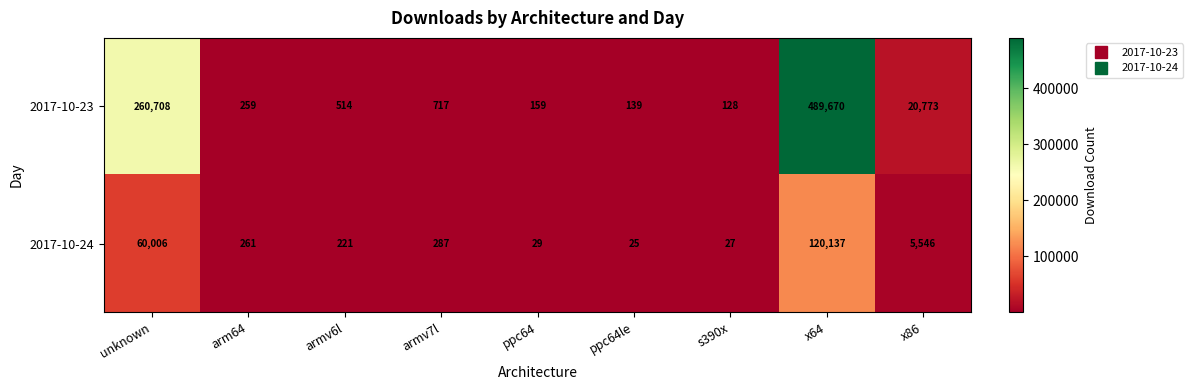

Reading left to right, what are all the values shown in this chart?

2017-10-23: 260708	259	514	717	159	139	128	489670	20773
2017-10-24: 60006	261	221	287	29	25	27	120137	5546